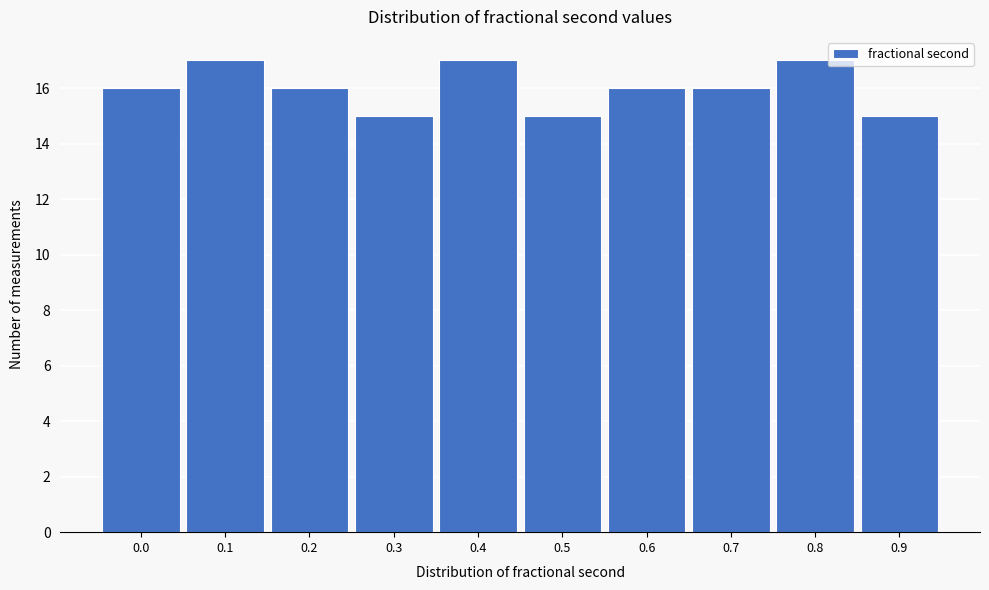

Reading right to left, extract all data points from this chart.

0.9=15	0.8=17	0.7=16	0.6=16	0.5=15	0.4=17	0.3=15	0.2=16	0.1=17	0.0=16